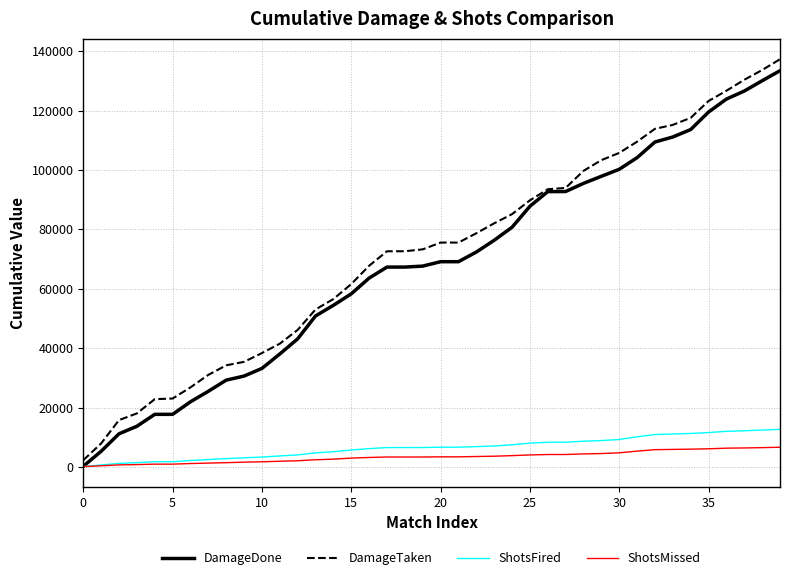

What is the difference between the second highest and minimum values in the DamageDone series?

129837